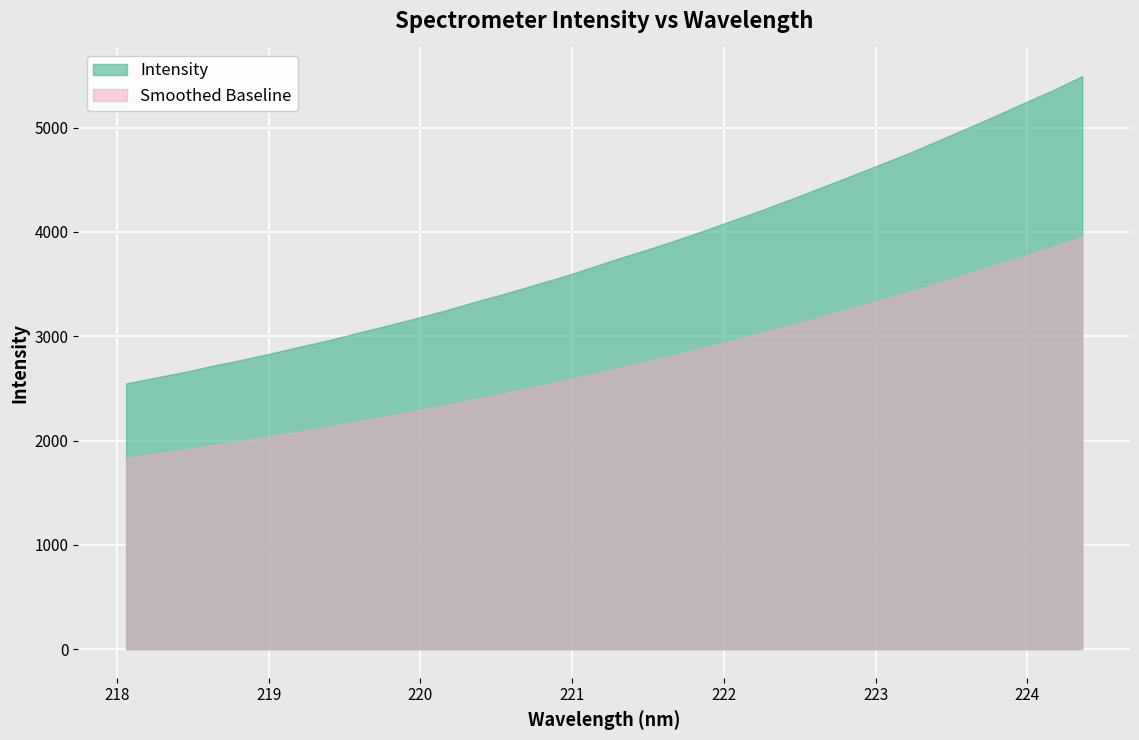

How many series are shown in this chart?

2